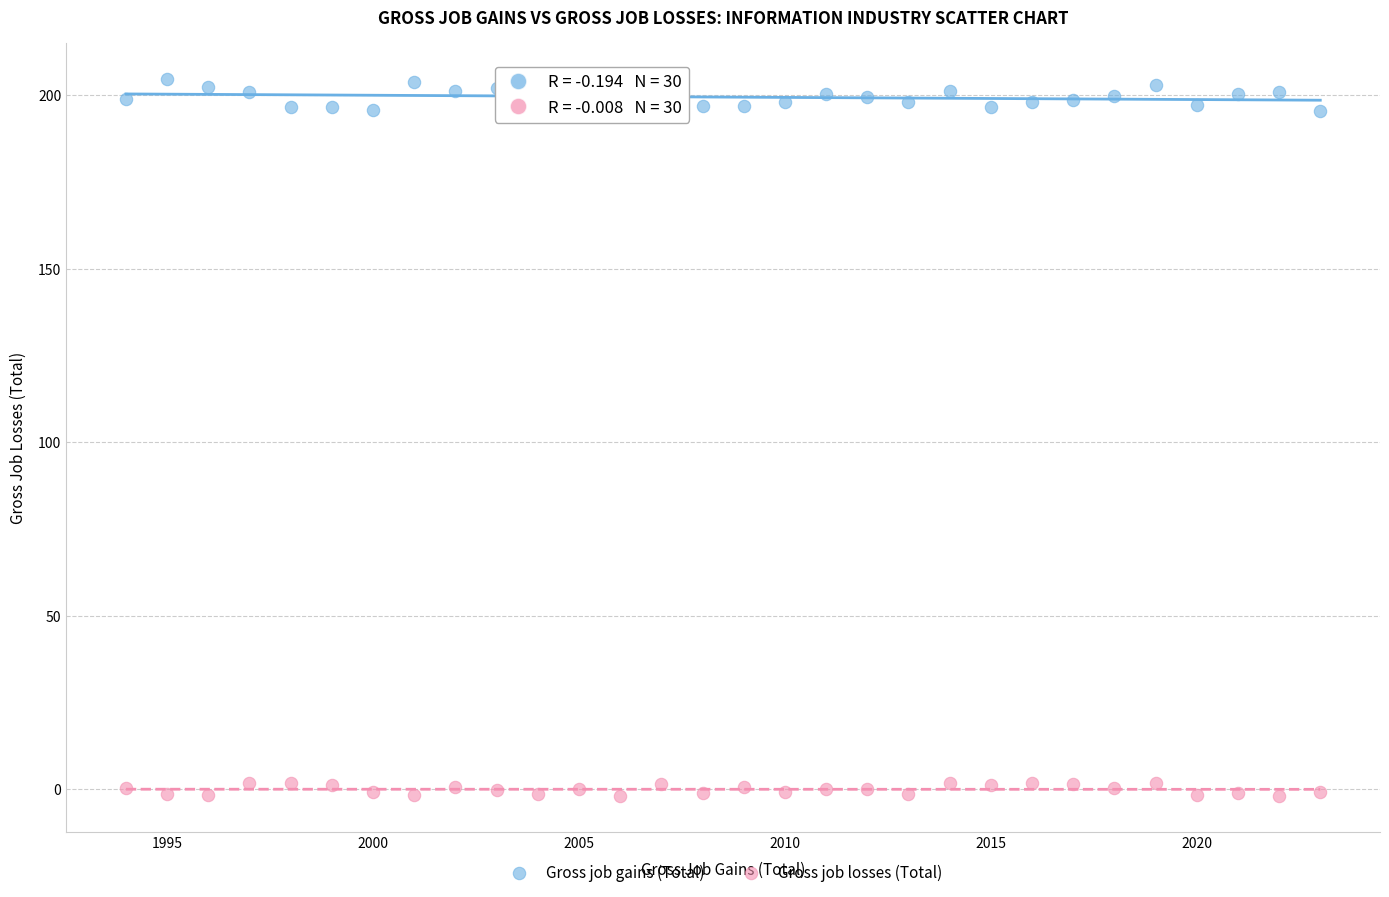

What are all the series names shown in the legend?

Gross job gains (Total), Gross job losses (Total)